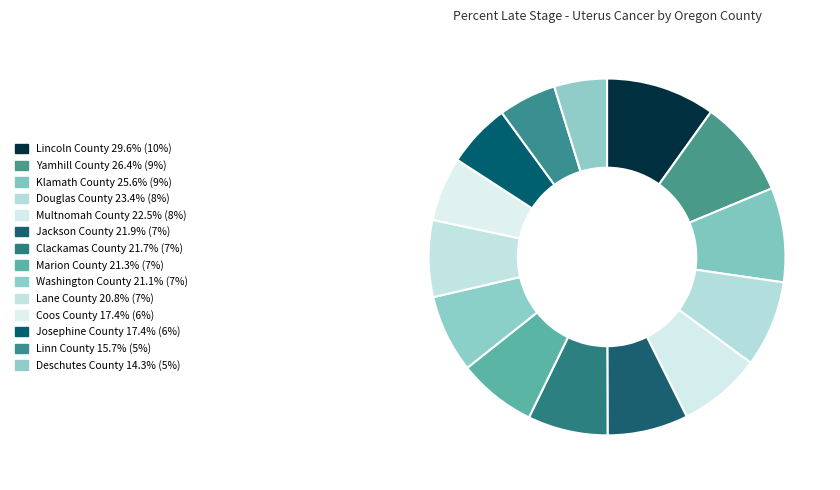

The Clackamas County slice represents 7% of the pie. True or false?

True